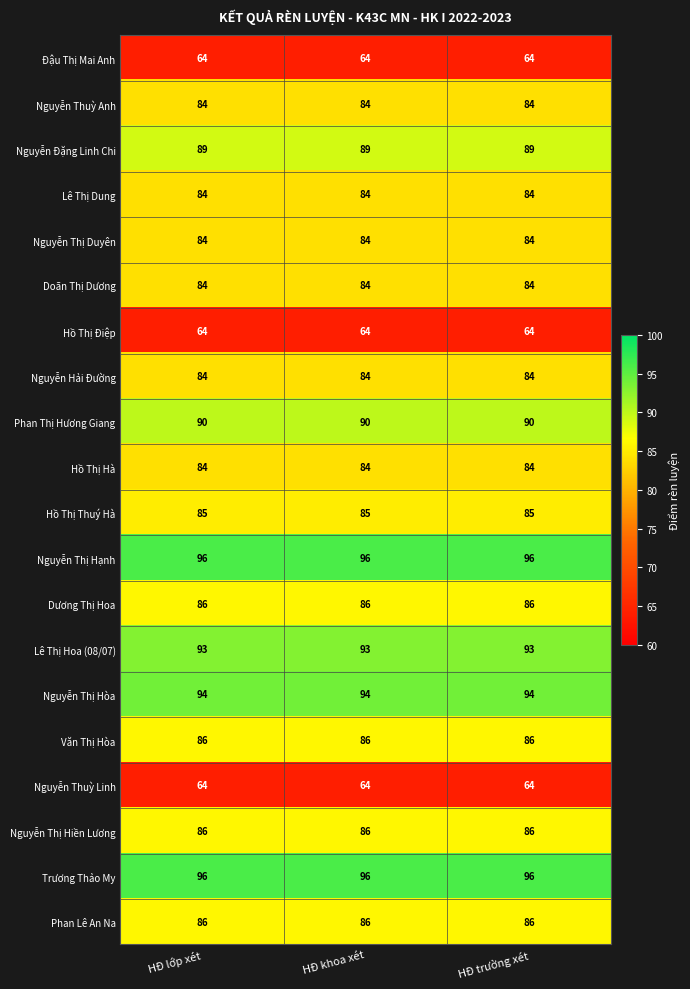

What is the total value across all series at HĐ trường xét?

1683